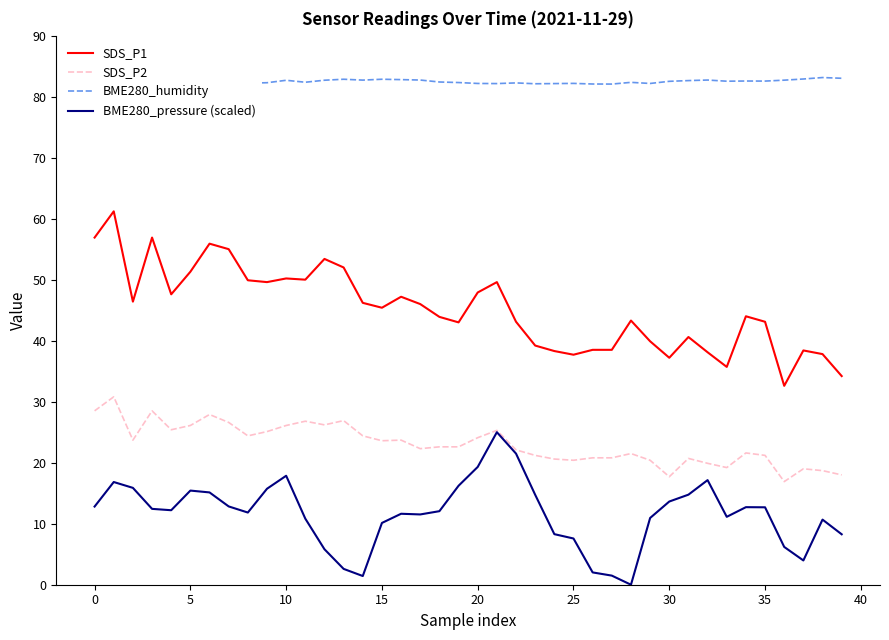

What are all the series names shown in the legend?

SDS_P1, SDS_P2, BME280_humidity, BME280_pressure (scaled)